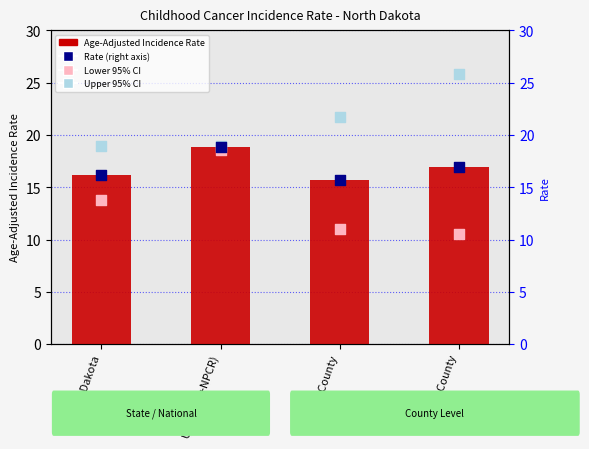

Which series contains the lowest Y value?

Lower 95% CI